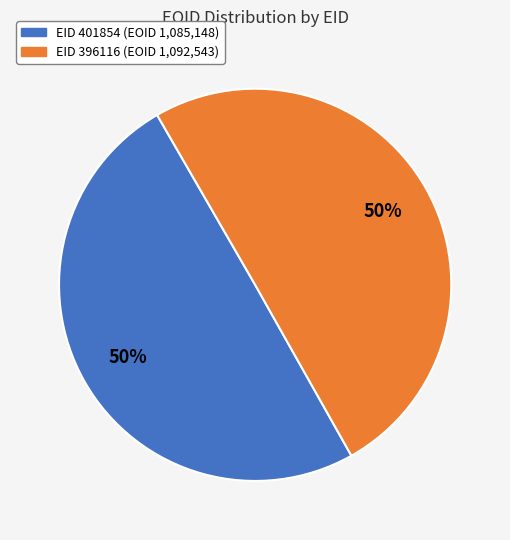

To the nearest percent, what is the average slice percentage?

50%